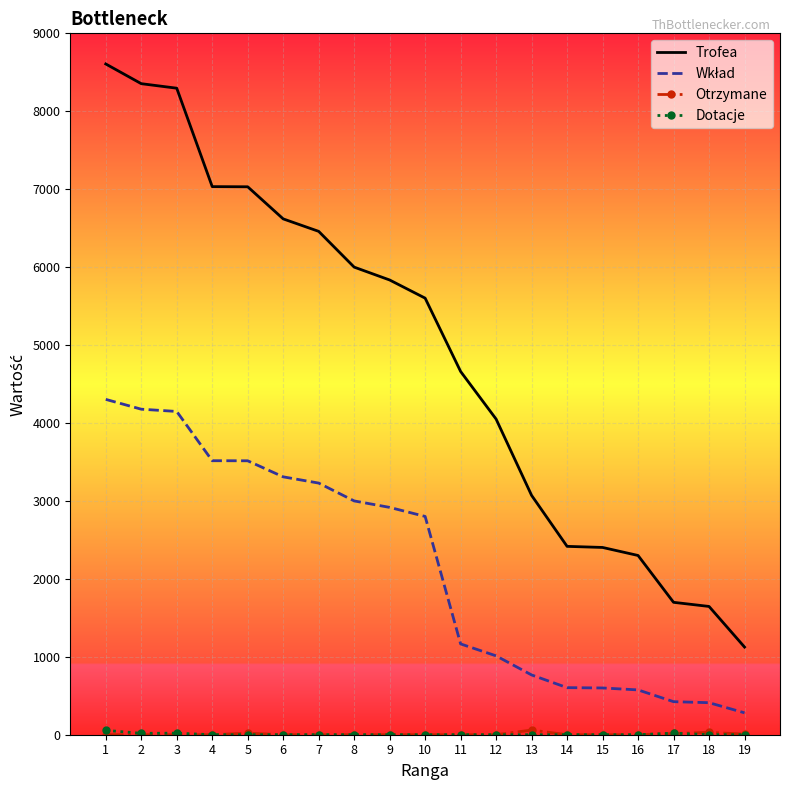

What is the maximum value shown in the chart?

8607